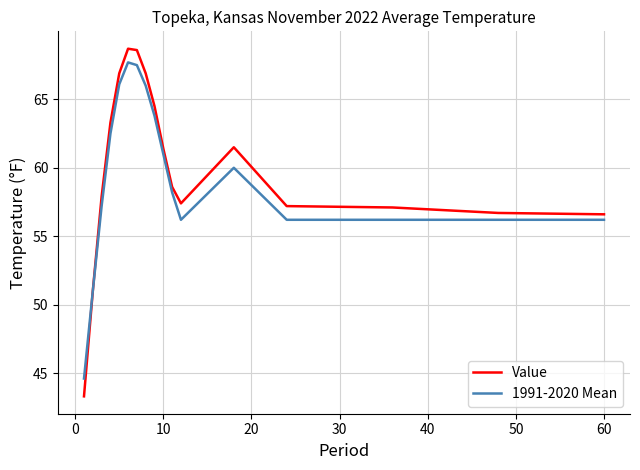

Which series has the widest spread of values?

Value